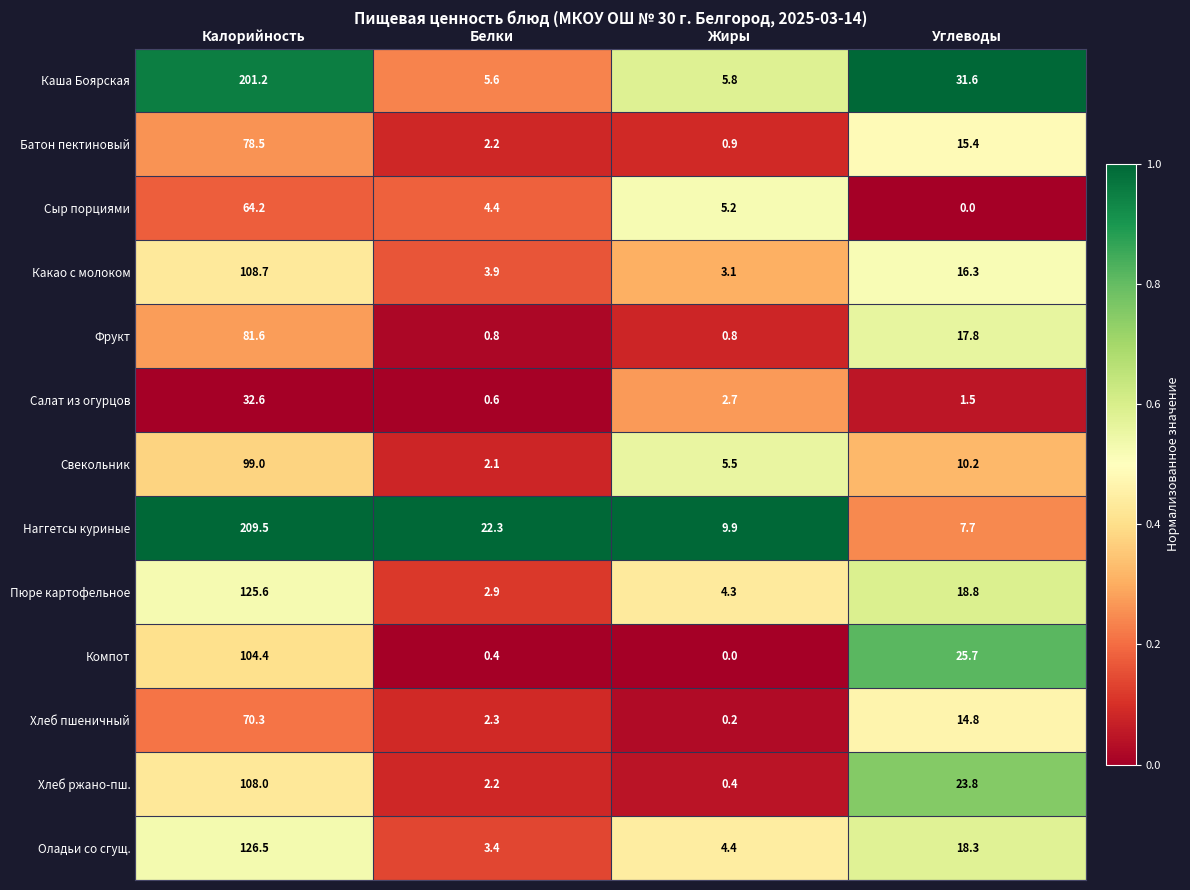

Which series has the largest range (max minus min)?

Наггетсы куриные